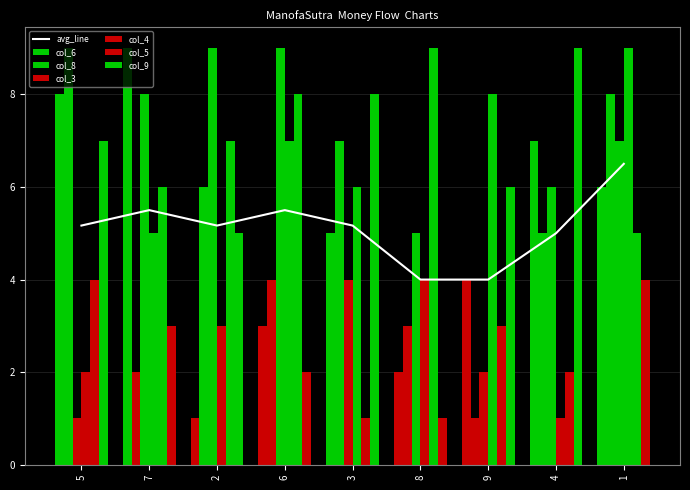

What is the spread (max minus min) of values at 1?

5